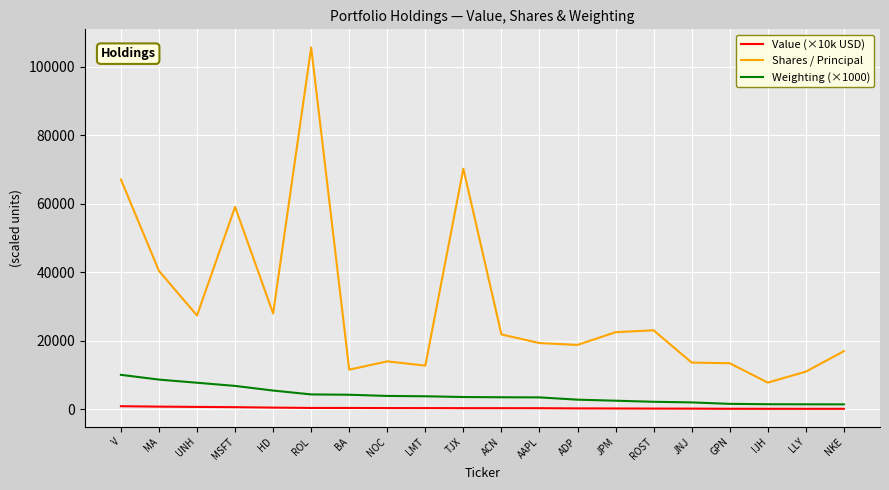

True or false: Shares / Principal and Weighting (×1000) cross at least once.

False